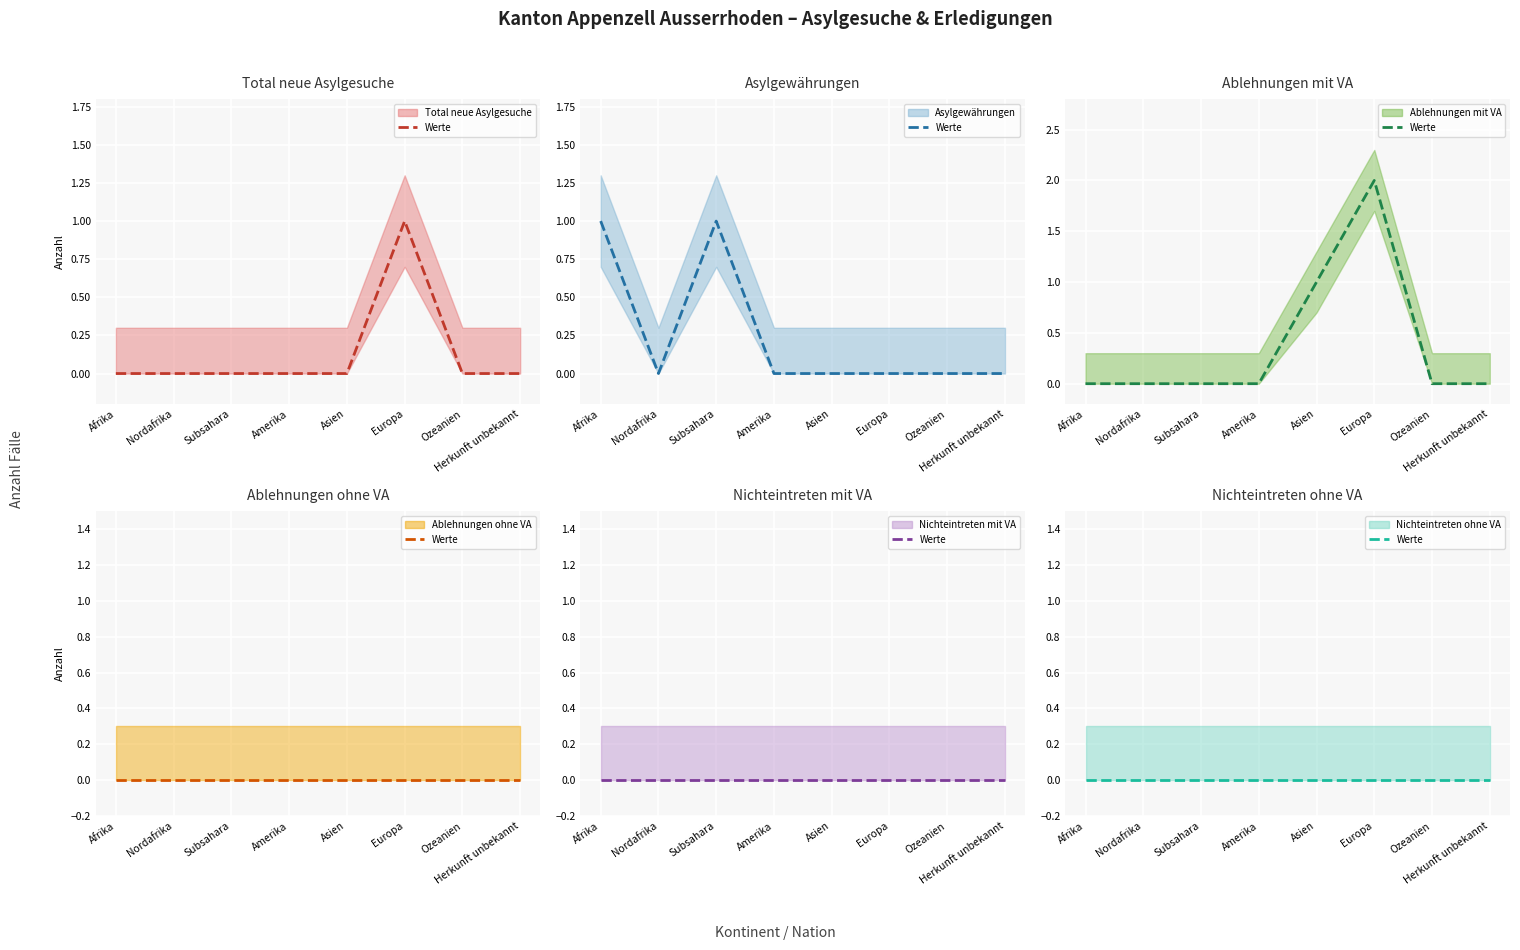

What is the maximum value for Total neue Asylgesuche (mean)?

1